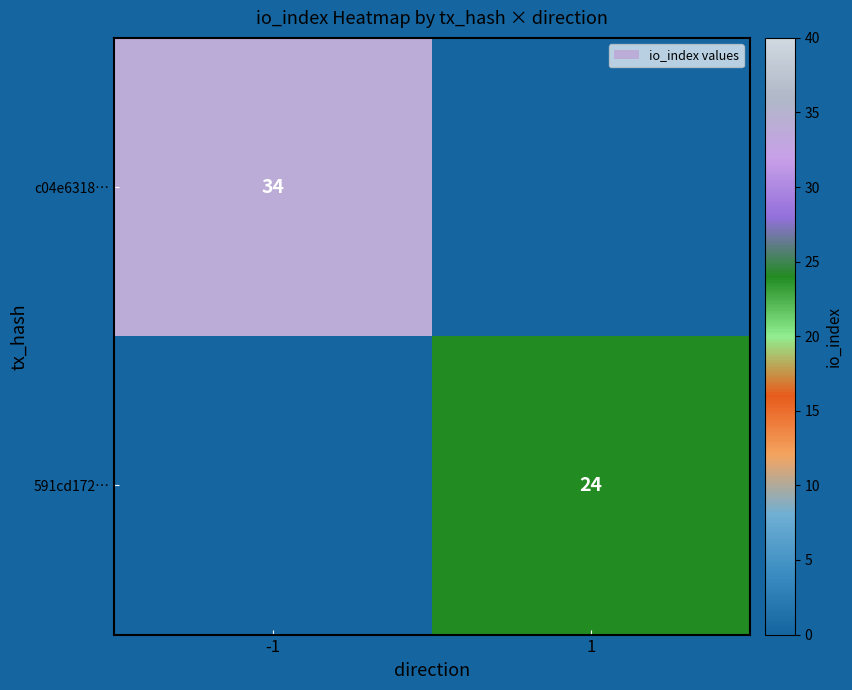

True or false: 591cd172… has a value of 24 at 1.

True